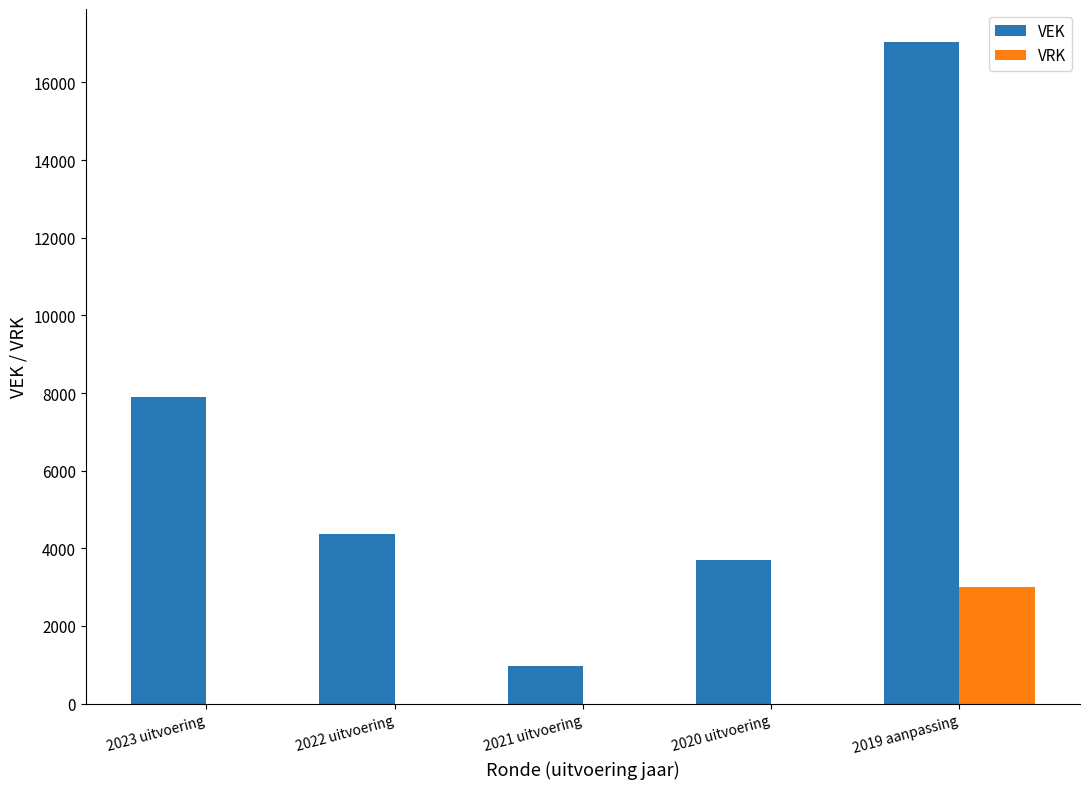

How many series are shown in this chart?

2